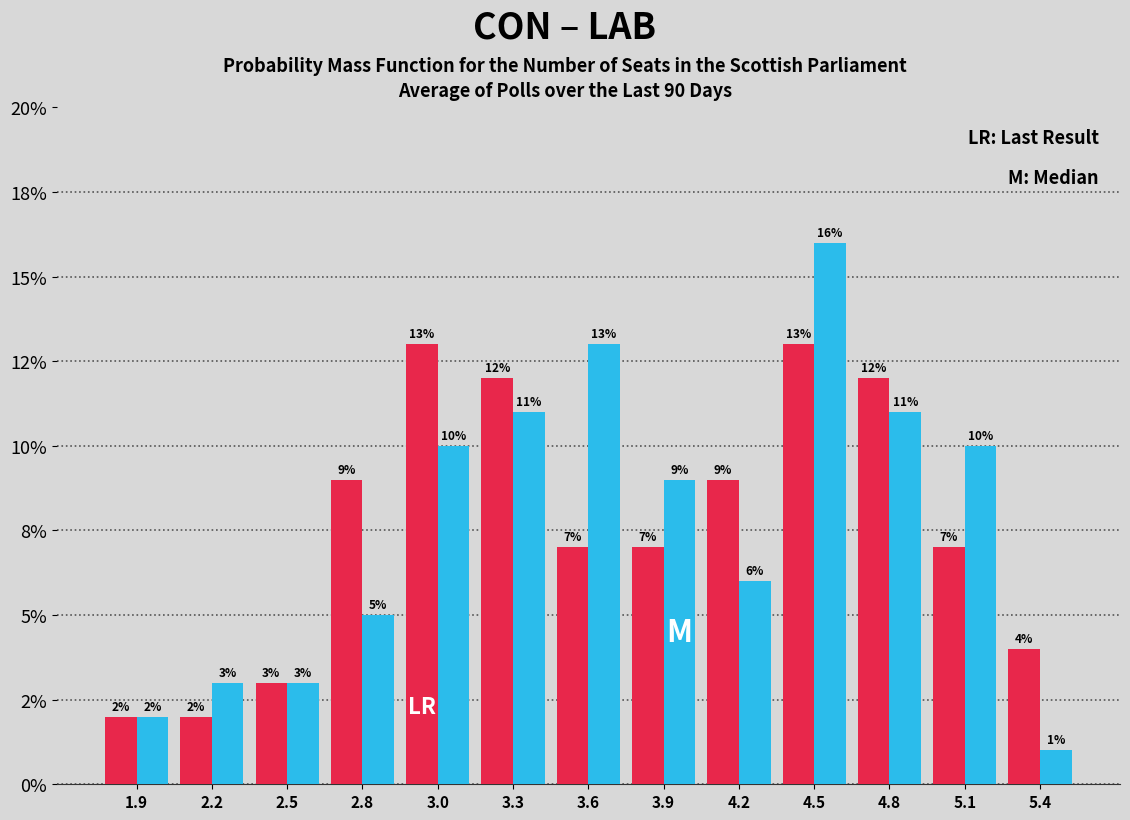

Are the bars grouped side by side (vs. stacked)?

Yes